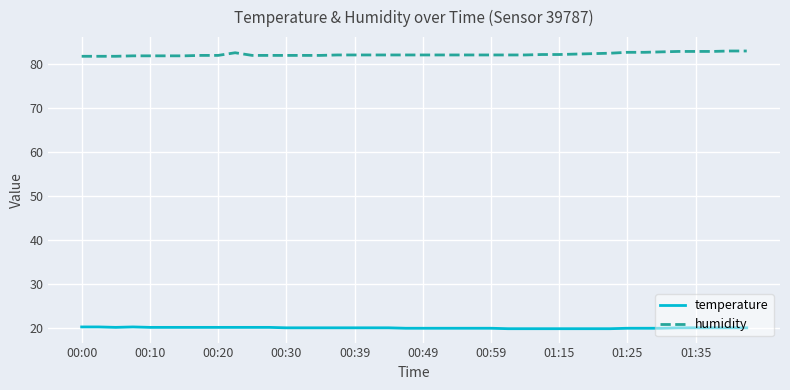

Count the number of categories in the chart.

40